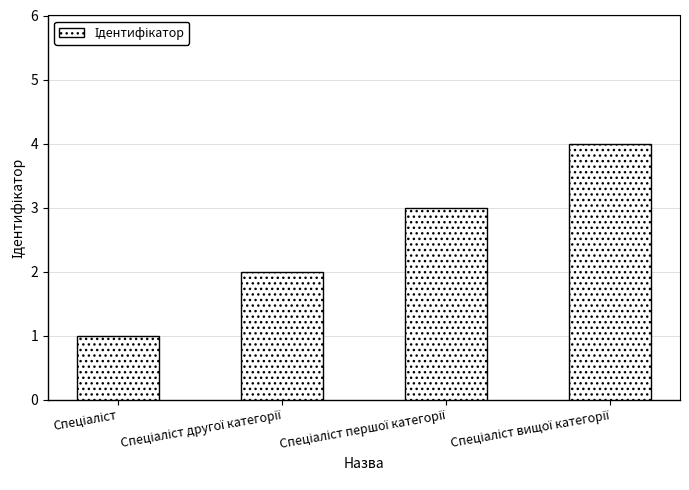

What is the difference between the maximum and minimum values?

3